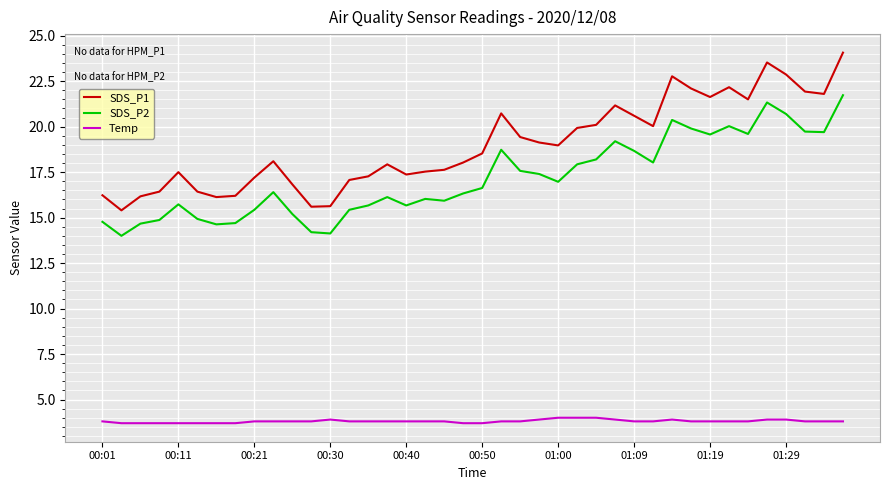

True or false: SDS_P1 and SDS_P2 cross at least once.

False